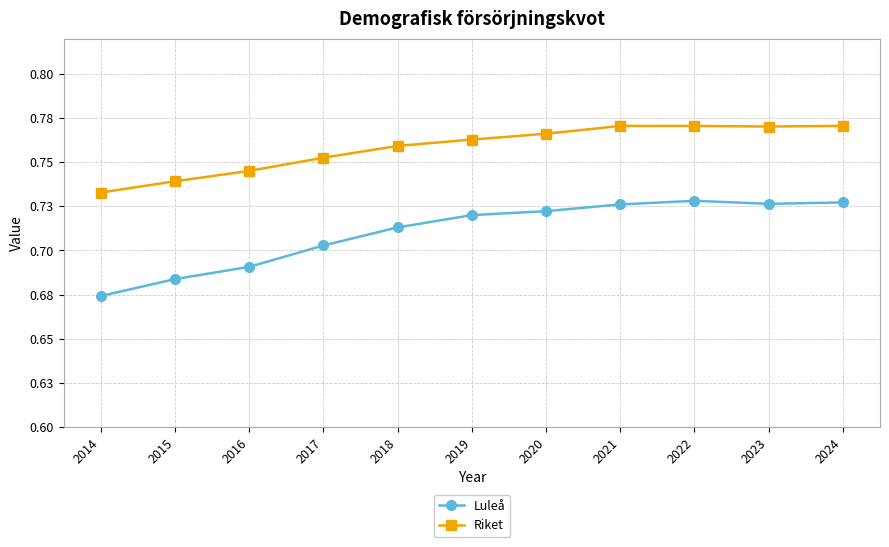

The value of Riket at 2024 is 1.0. True or false?

False